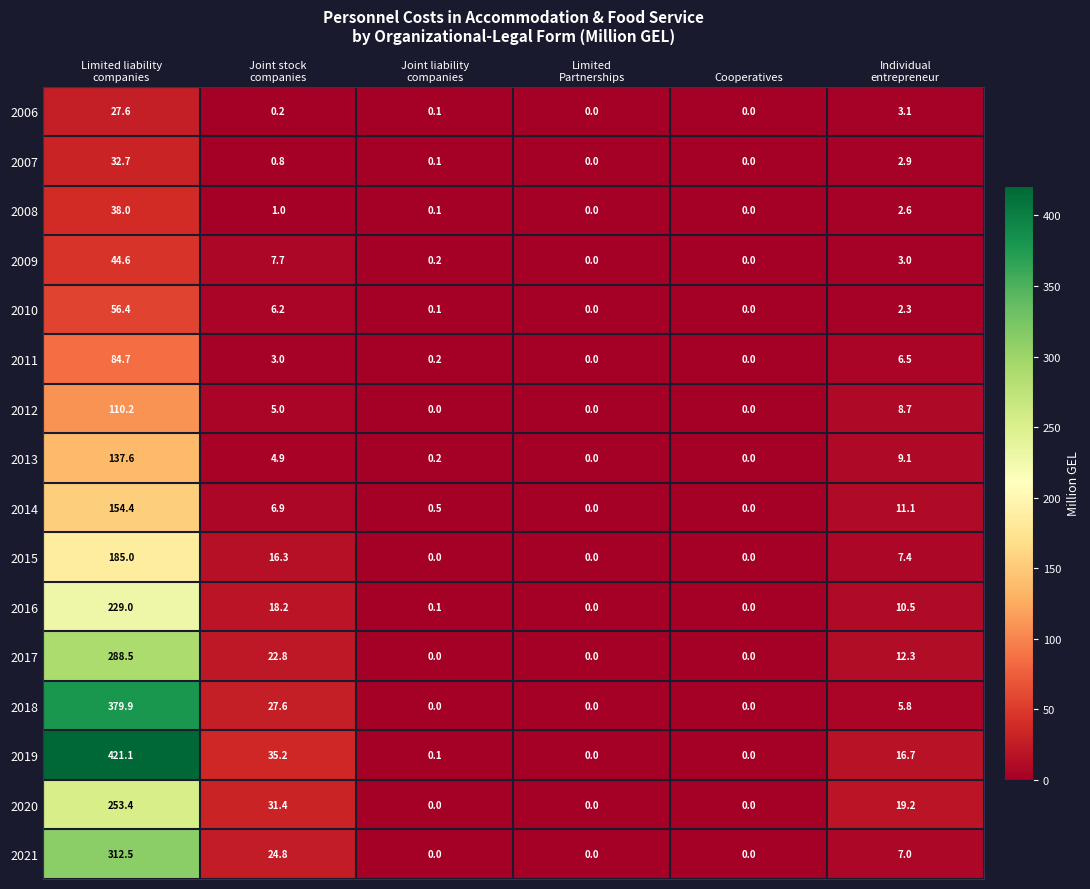

Rank the series by their maximum value, from lowest to highest.

2006, 2007, 2008, 2009, 2010, 2011, 2012, 2013, 2014, 2015, 2016, 2020, 2017, 2021, 2018, 2019